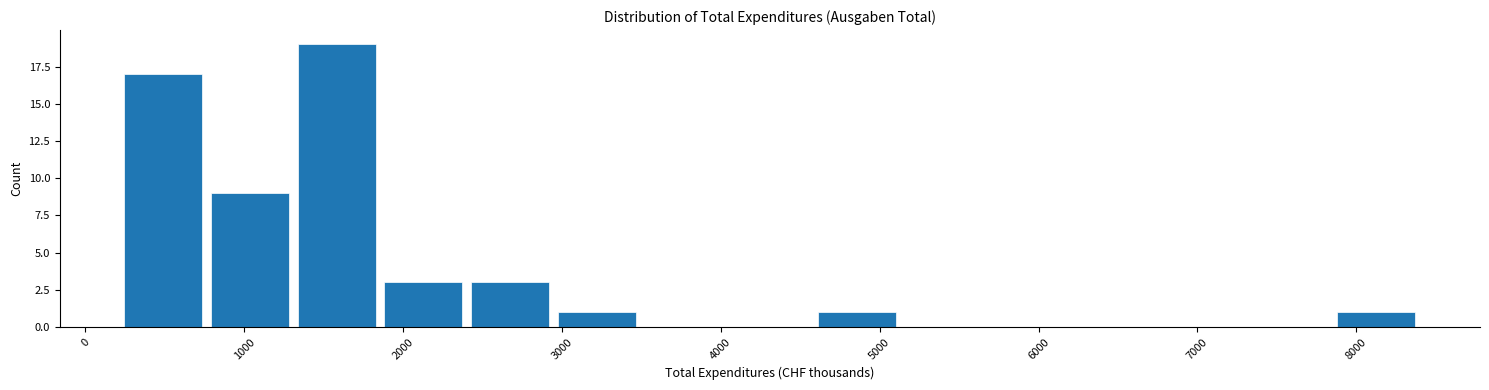

Reading left to right, transcribe this chart: for each bar, give the range it covers on the x-axis and its height. Neither the bar edges nor the heights are printed on the chart, so give them approximately, as read against the axes.

200 to 800: 17
800 to 1300: 9
1300 to 1900: 19
1900 to 2400: 3
2400 to 2900: 3
2900 to 3500: 1
3500 to 4000: 0
4000 to 4600: 0
4600 to 5100: 1
5100 to 5700: 0
5700 to 6200: 0
6200 to 6800: 0
6800 to 7300: 0
7300 to 7900: 0
7900 to 8400: 1